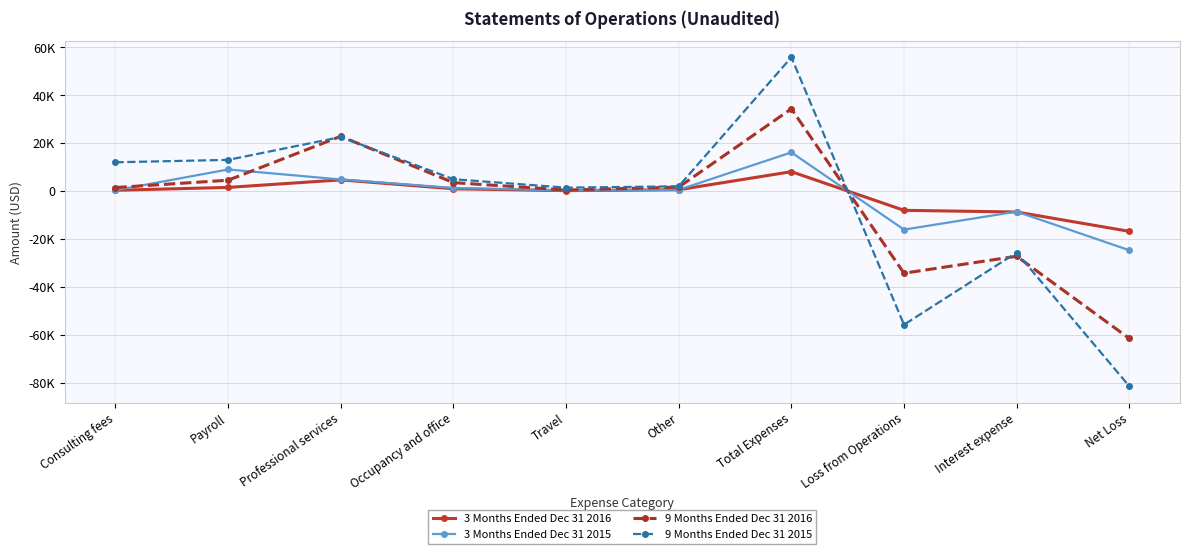

Which category has the highest value in the 3 Months Ended Dec 31 2016 series?

Total Expenses